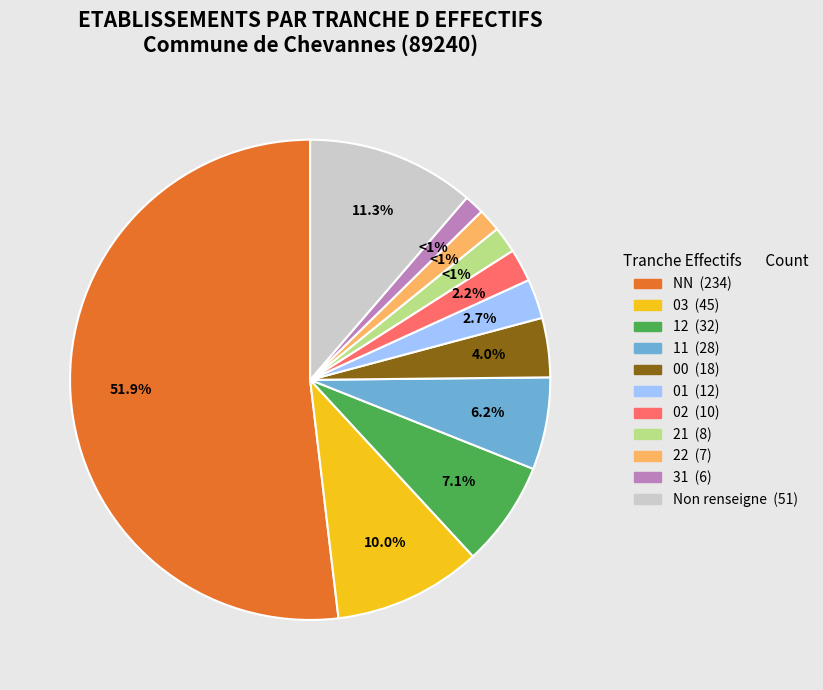

How much of the chart is everything except 11?

93.8%